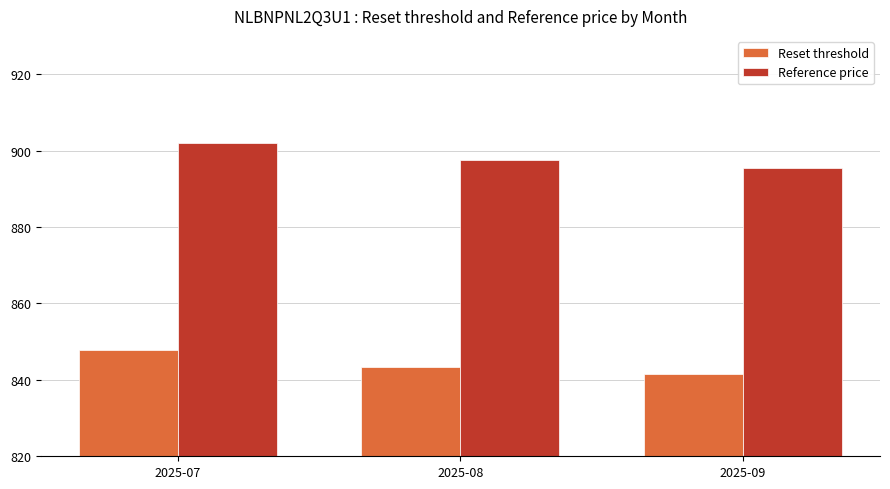

What is the value of the Reference price bar at the 1st from the left?

902.1